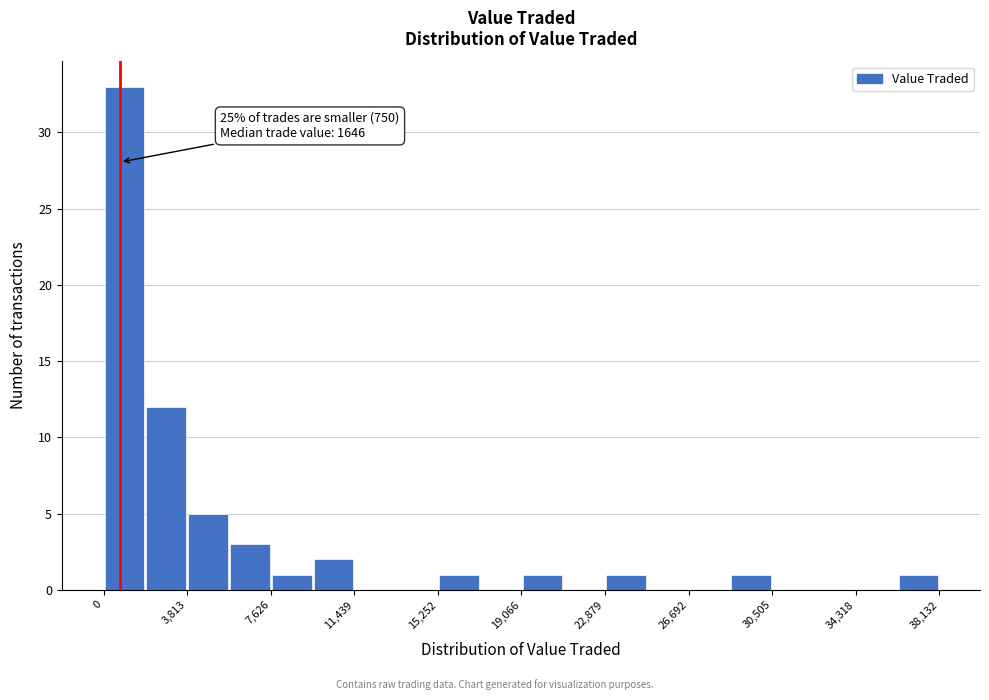

Read against the x-axis, roughly where is the centre of the tallest bar?

1000